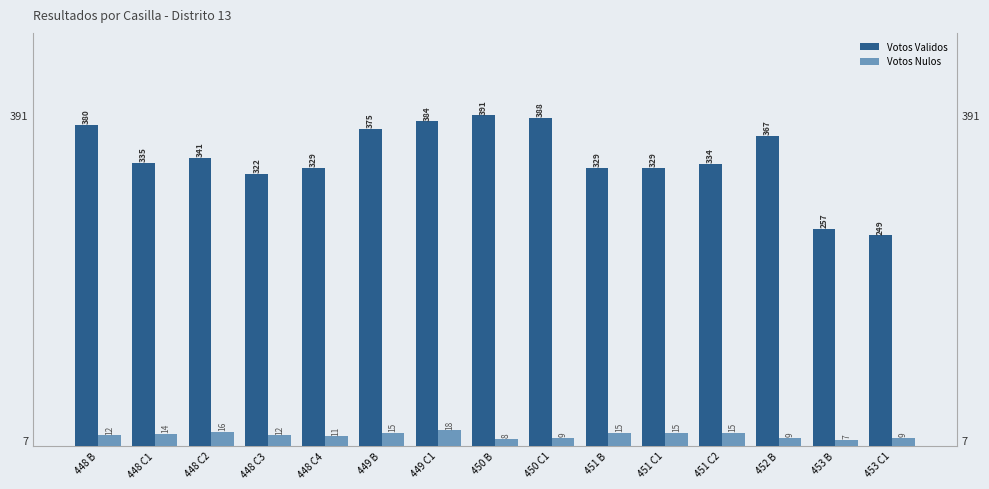

The Votos Validos series shows 104 at 448 B. True or false?

False